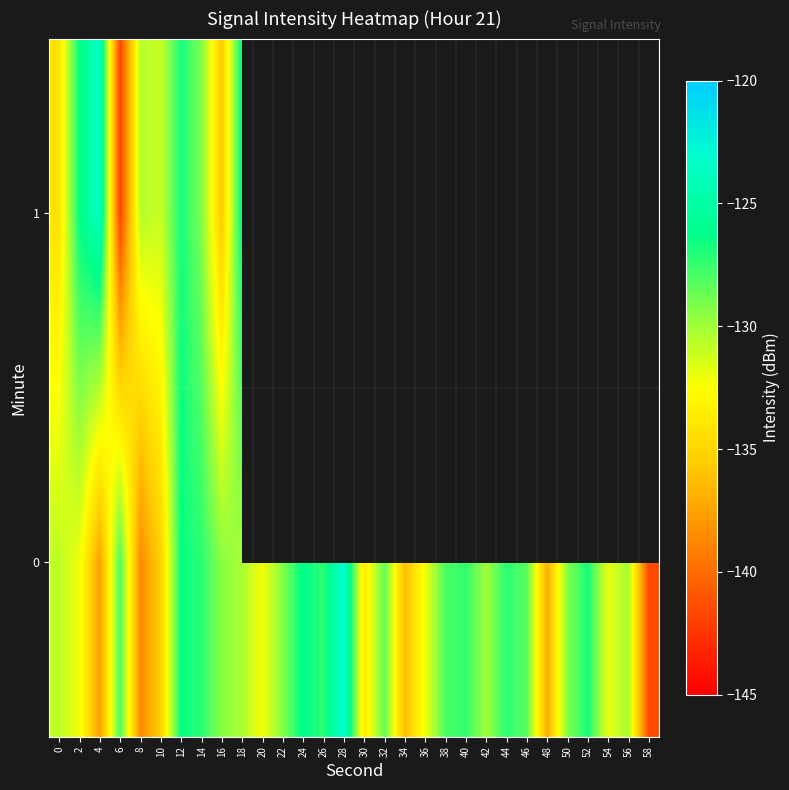

How many values in the 0 series exceed -129?

12